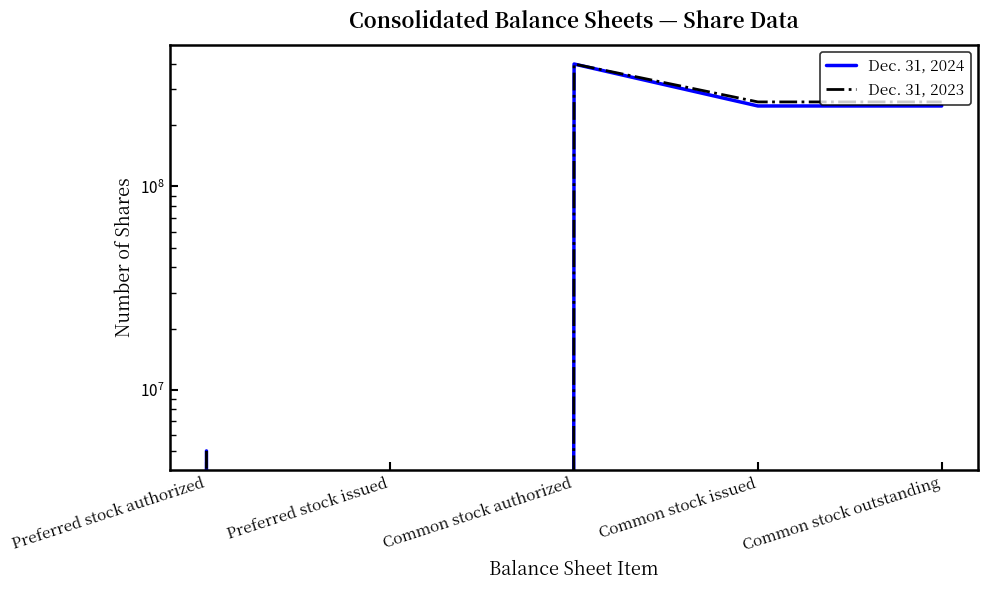

Where is the first local maximum for Dec. 31, 2023?

Common stock authorized